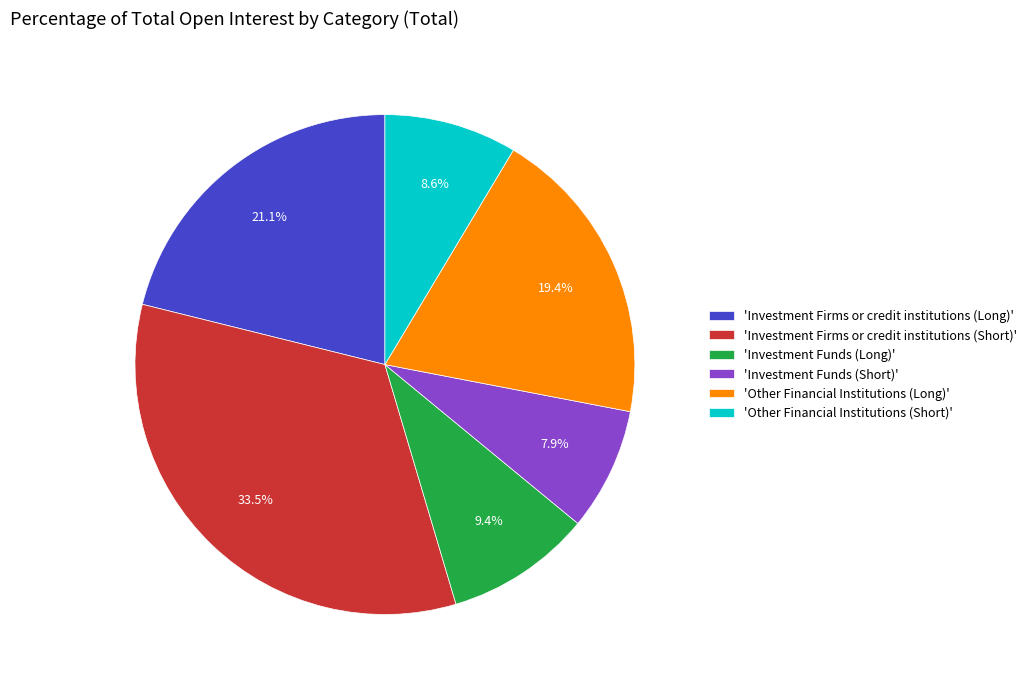

To the nearest percent, what is the difference between the largest and smallest slice percentages?

26%